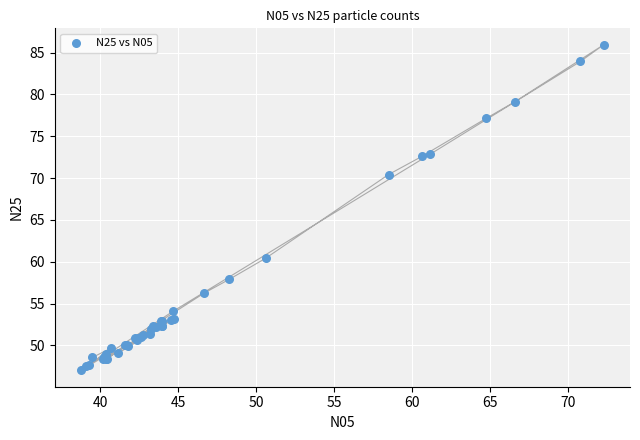

What Y value in the scatter plot is closest to 66?

70.4